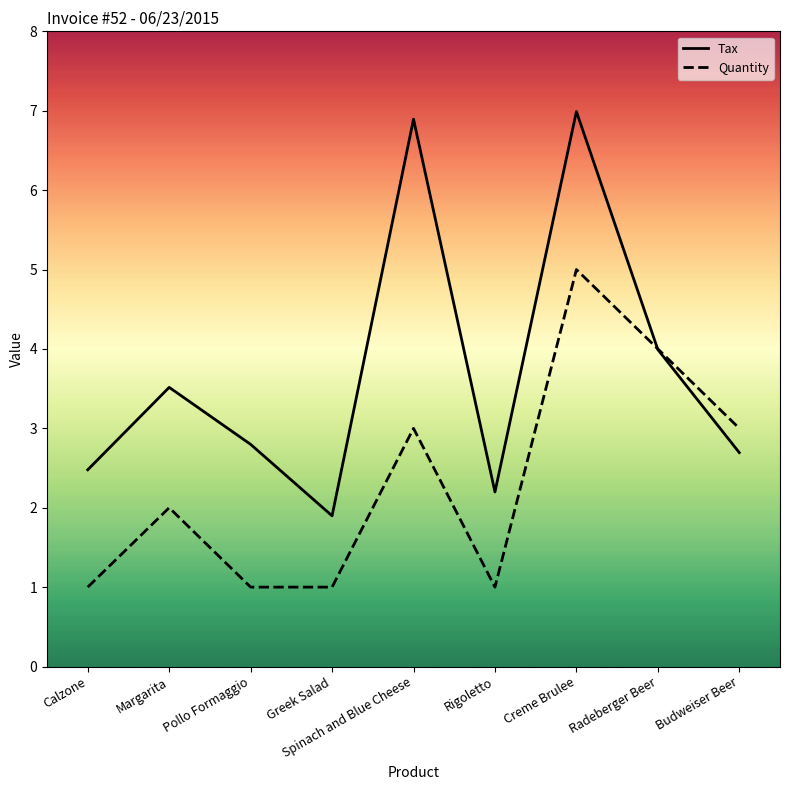

What is the difference between the Tax values at Budweiser Beer and Creme Brulee?

4.3